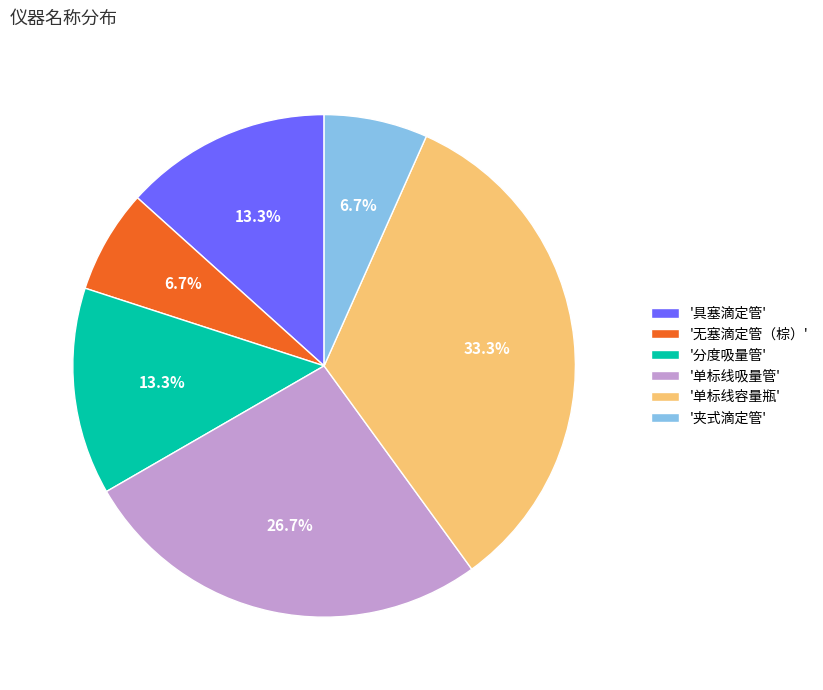

Which has a higher value, '具塞滴定管' or '单标线容量瓶'?

'单标线容量瓶'